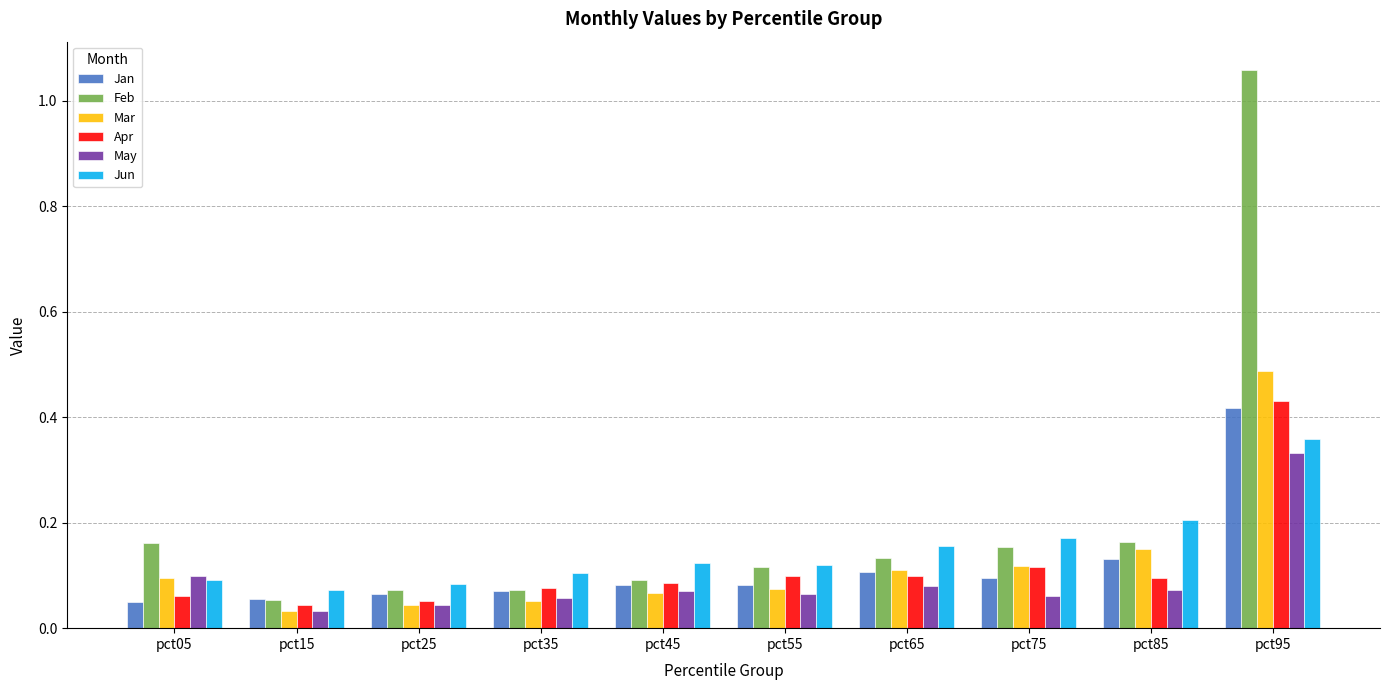

Count the Jun values in the range 0 to 1.

10